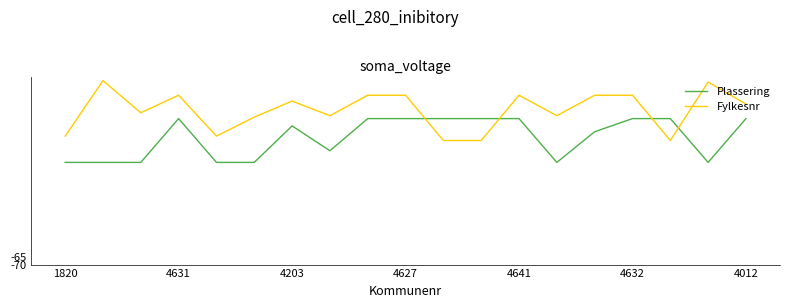

How many times do Fylkesnr and Plassering cross each other?

4